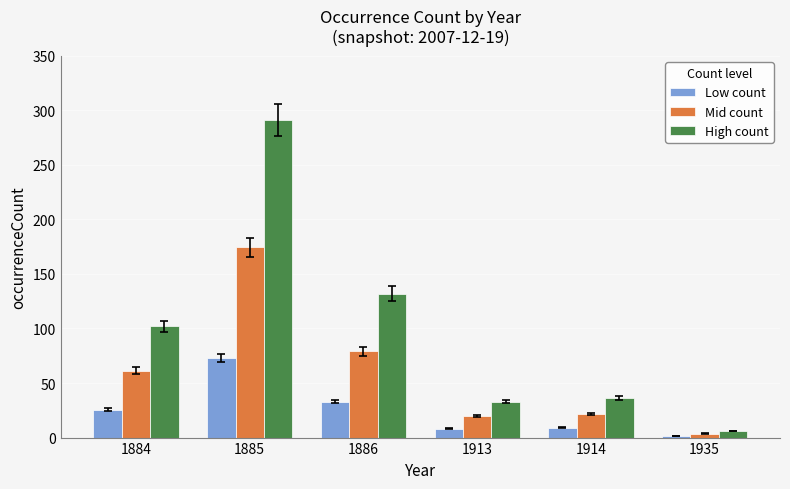

What is the difference between the maximum and minimum values in the Mid count series?

171.0